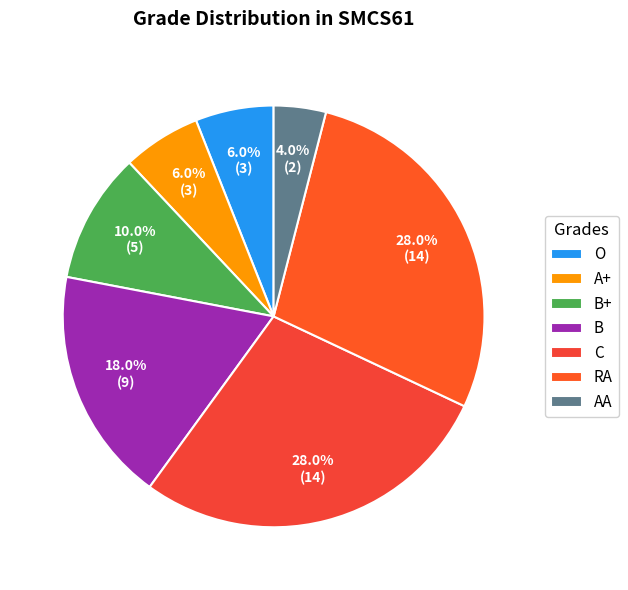

To the nearest percent, what is the average slice percentage?

14%